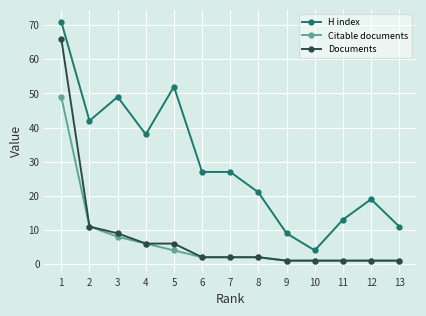

At how many categories does at least one series exceed 48?

3